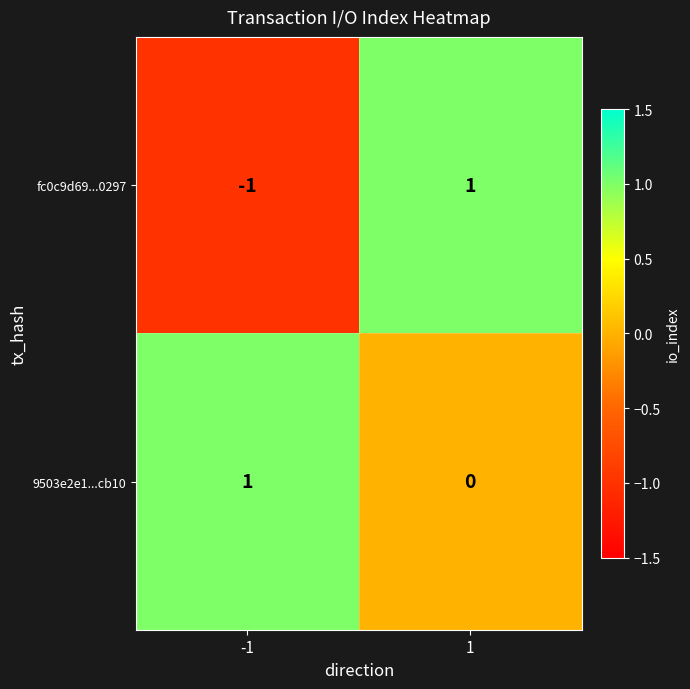

True or false: 9503e2e1...cb10 has a value of 1 at 1.

False